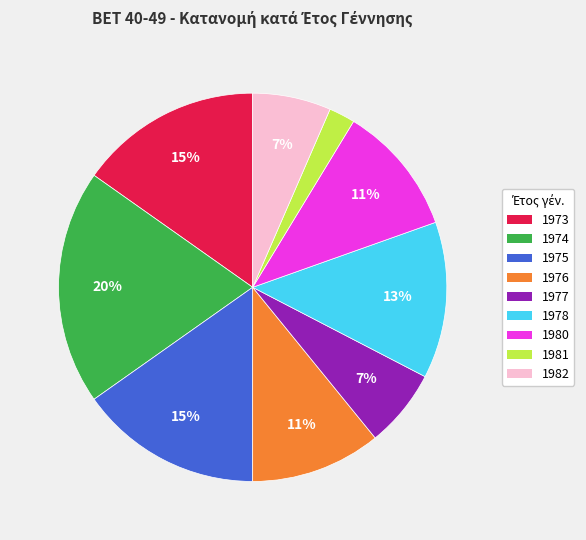

To the nearest percent, what percentage of the pie is 1980?

11%